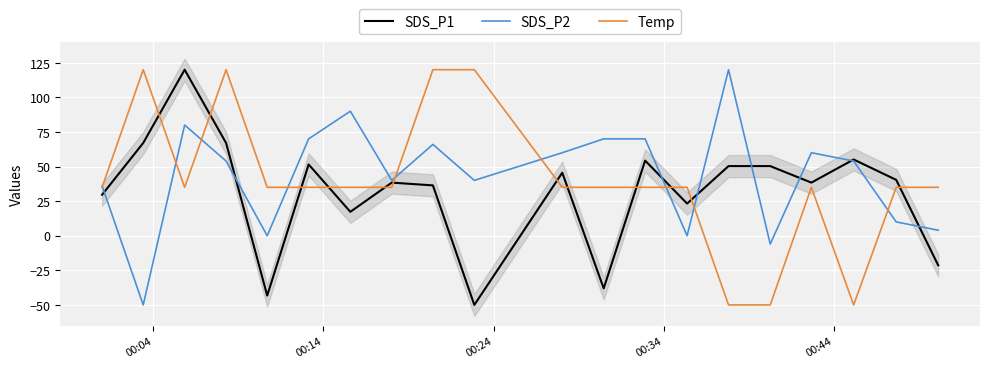

What is the maximum value for SDS_P2?

120.0